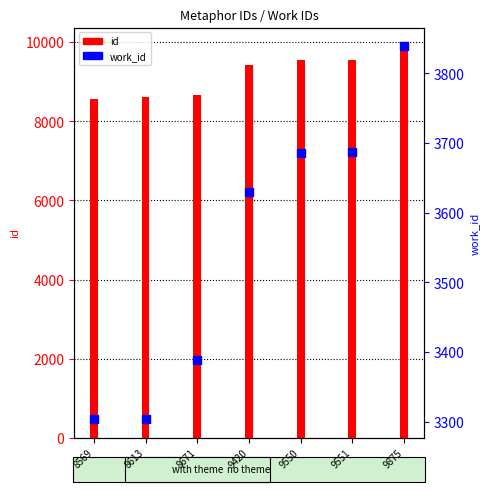

At how many categories does at least one series exceed 4792?

7